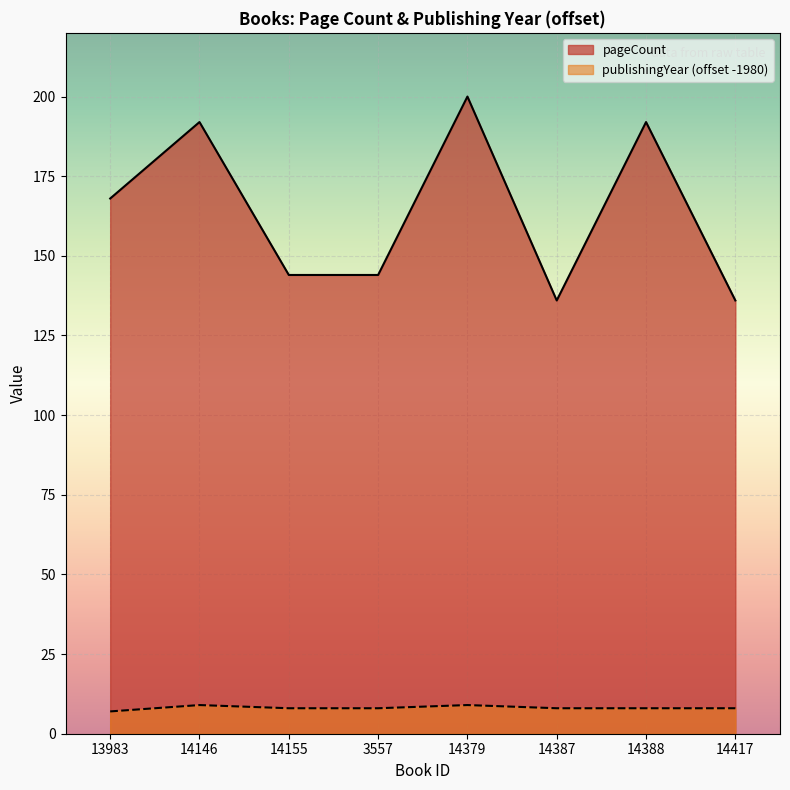

Where is the first local minimum for pageCount?

14387